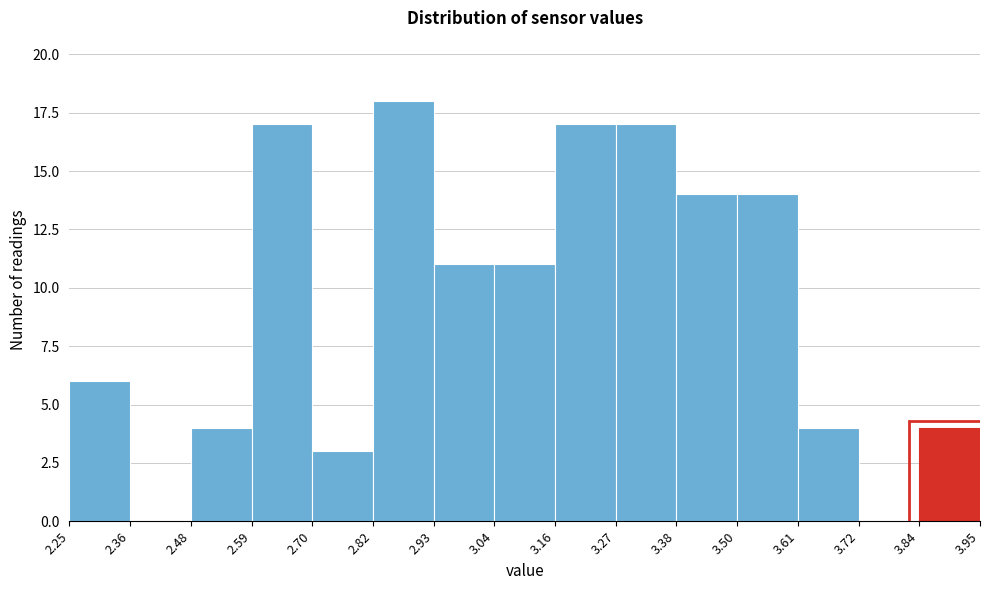

Reading left to right, transcribe this chart: for each bar, give the range it covers on the x-axis and its height. The values are not printed on the chart, so give them approximately, as read against the axis.

2.25 to 2.36: 6
2.36 to 2.48: 0
2.48 to 2.59: 4
2.59 to 2.70: 17
2.70 to 2.82: 3
2.82 to 2.93: 18
2.93 to 3.04: 11
3.04 to 3.16: 11
3.16 to 3.27: 17
3.27 to 3.38: 17
3.38 to 3.50: 14
3.50 to 3.61: 14
3.61 to 3.72: 4
3.72 to 3.84: 0
3.84 to 3.95: 4